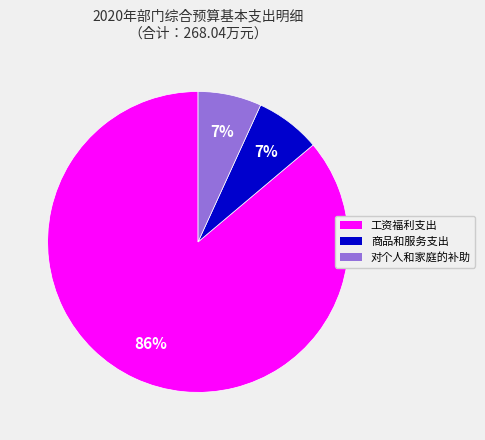

Count the number of slices in the pie.

3